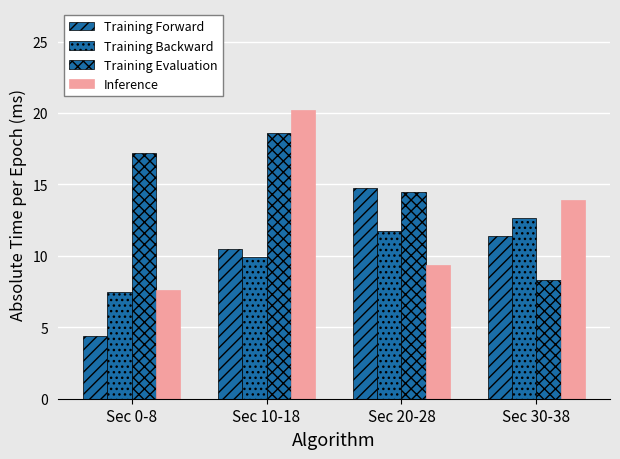

At how many categories does at least one series exceed 17?

2